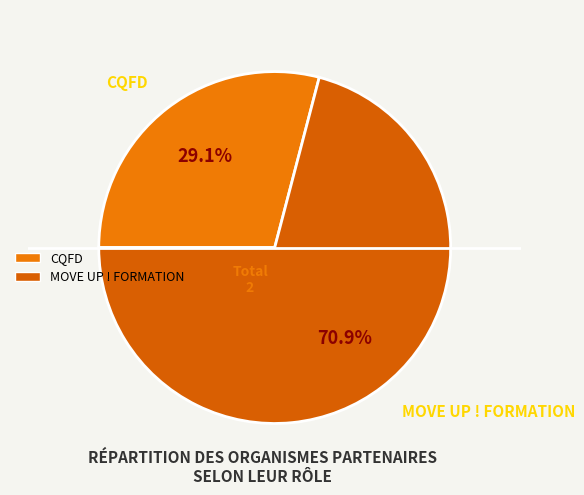

What is the smallest slice in the pie chart?

CQFD